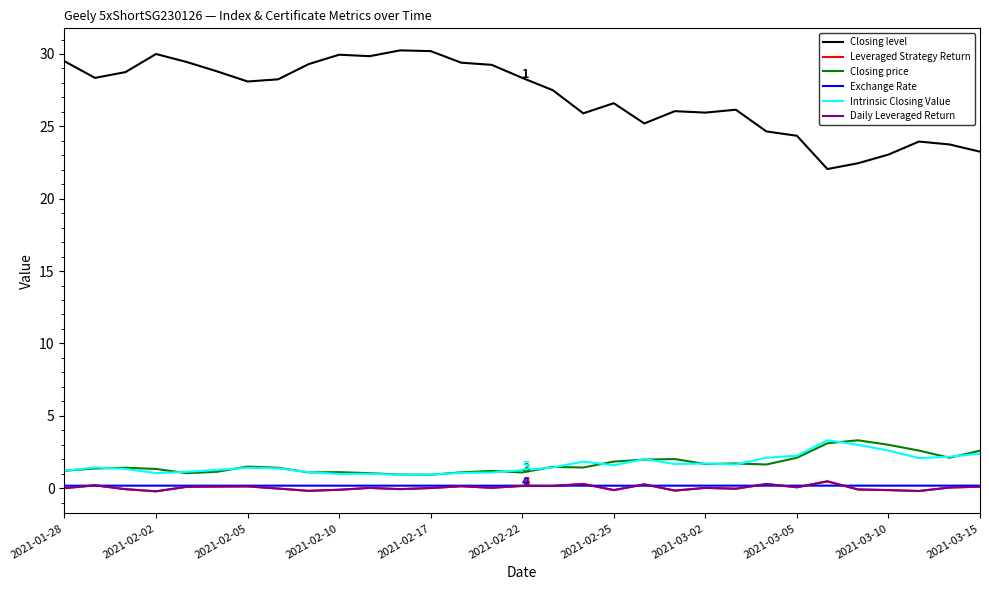

Which series has the widest spread of values?

Closing level